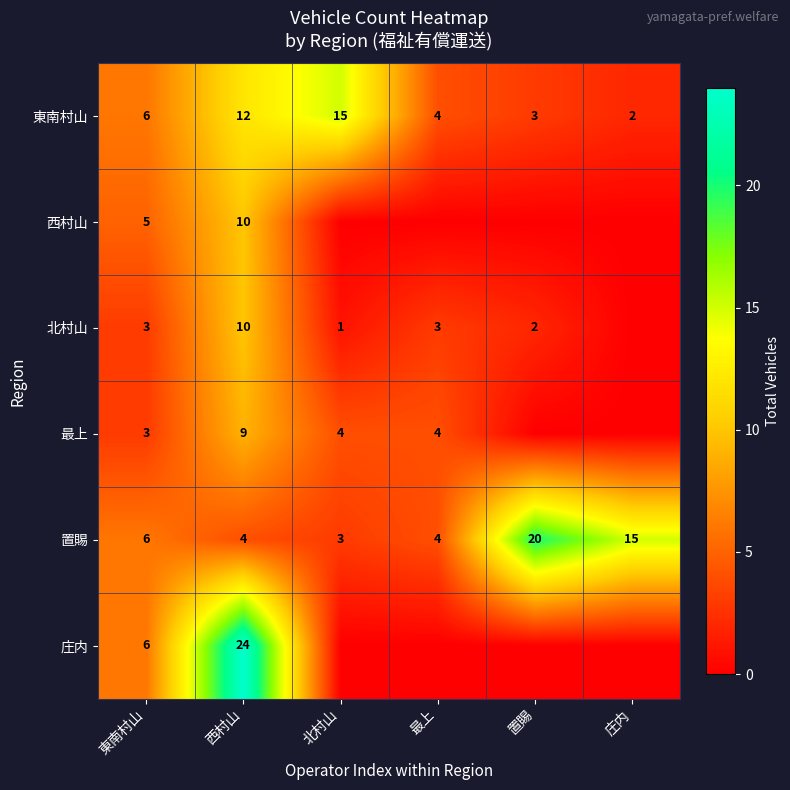

The 北村山 series shows 4 at 東南村山. True or false?

False